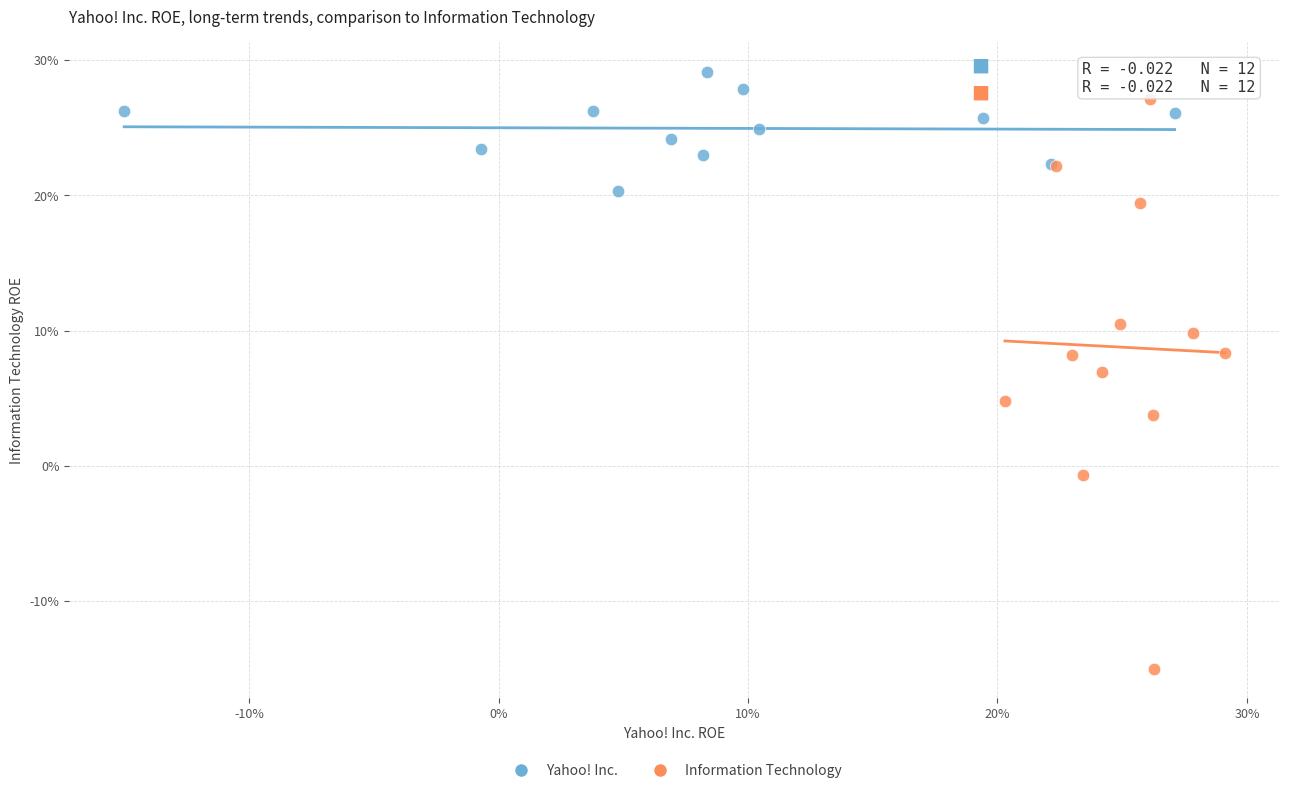

What are all the series names shown in the legend?

Yahoo! Inc., Information Technology